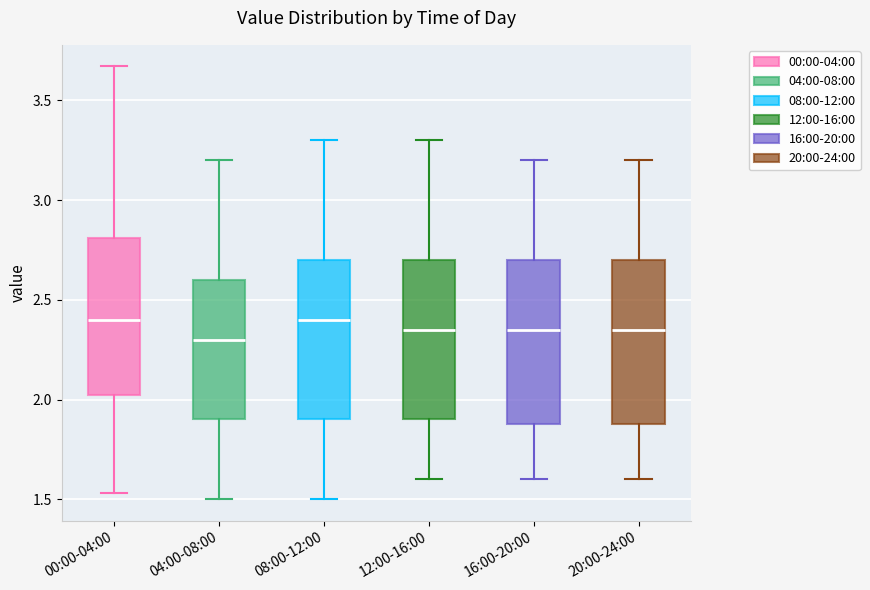

Reading left to right, transcribe this box plot: for each box, give where its median line is, the range the box spans, and where its two whiskers end, as read against the y-axis. The values are not printed on the chart, so give them approximately, as read against the axis.

00:00-04:00: median 2.40, box 2.00 to 2.80, whiskers 1.55 to 3.65
04:00-08:00: median 2.30, box 1.90 to 2.60, whiskers 1.50 to 3.20
08:00-12:00: median 2.40, box 1.90 to 2.70, whiskers 1.50 to 3.30
12:00-16:00: median 2.35, box 1.90 to 2.70, whiskers 1.60 to 3.30
16:00-20:00: median 2.35, box 1.90 to 2.70, whiskers 1.60 to 3.20
20:00-24:00: median 2.35, box 1.90 to 2.70, whiskers 1.60 to 3.20